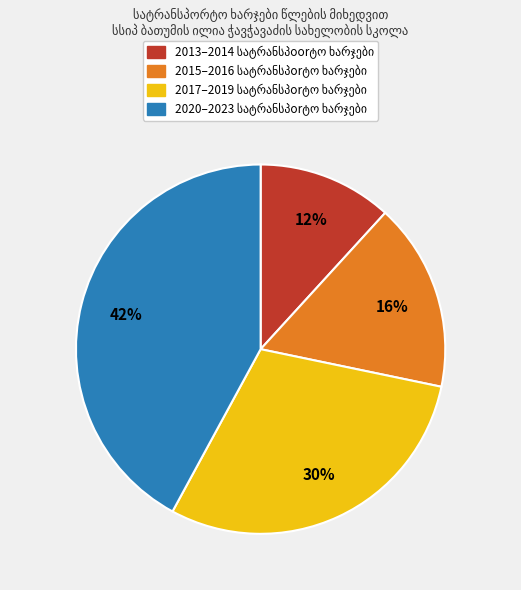

To the nearest percent, what is the difference between the largest and smallest slice percentages?

30%